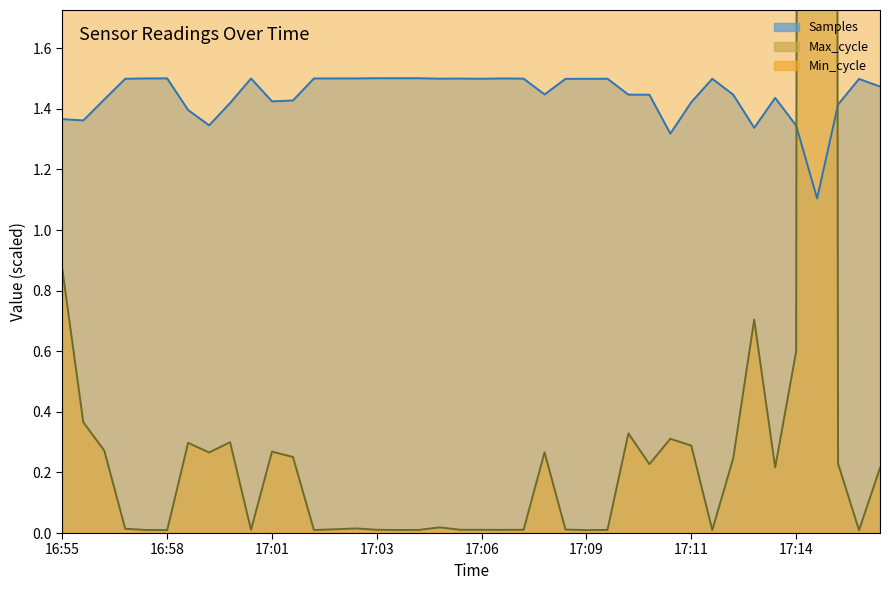

Which has a higher value, 17:14 or 17:13?

17:13